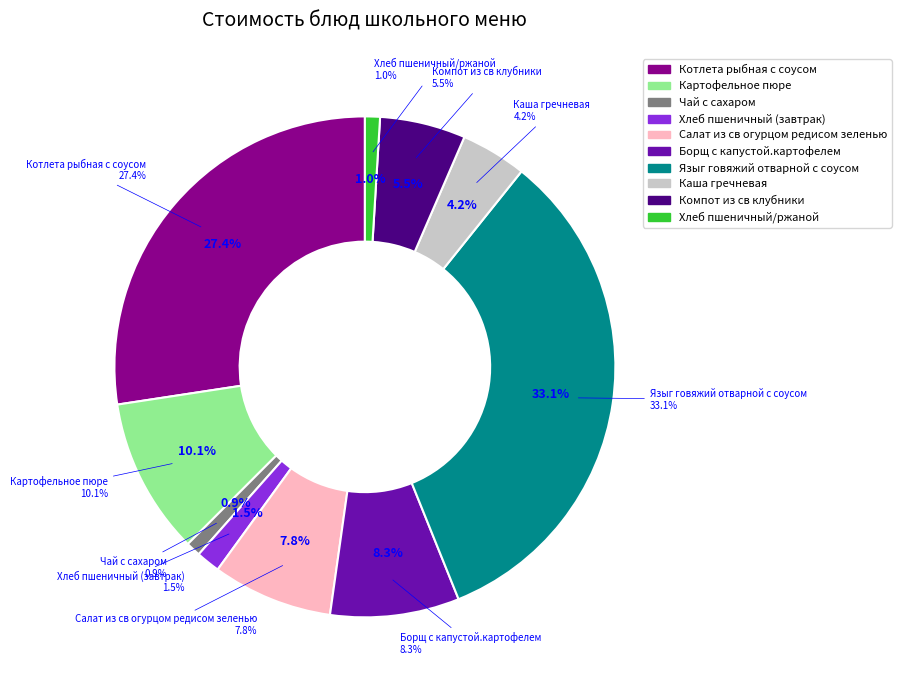

Which slice is the smallest?

Чай с сахаром